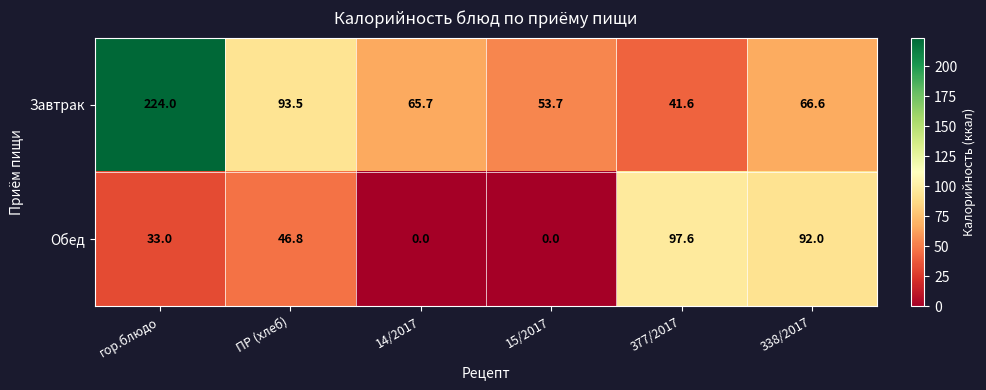

Which series changed the most between 15/2017 and 338/2017?

Обед